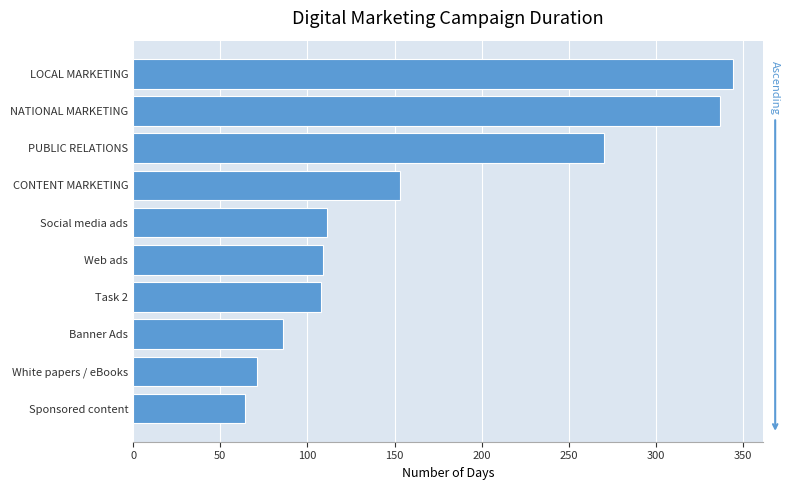

Which has a higher value, Banner Ads or LOCAL MARKETING?

LOCAL MARKETING